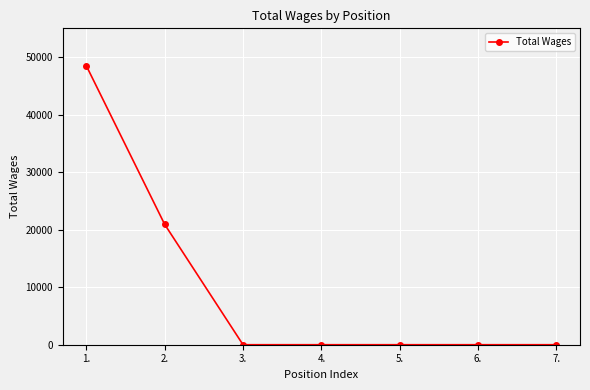

What is the sum of all values?

69431